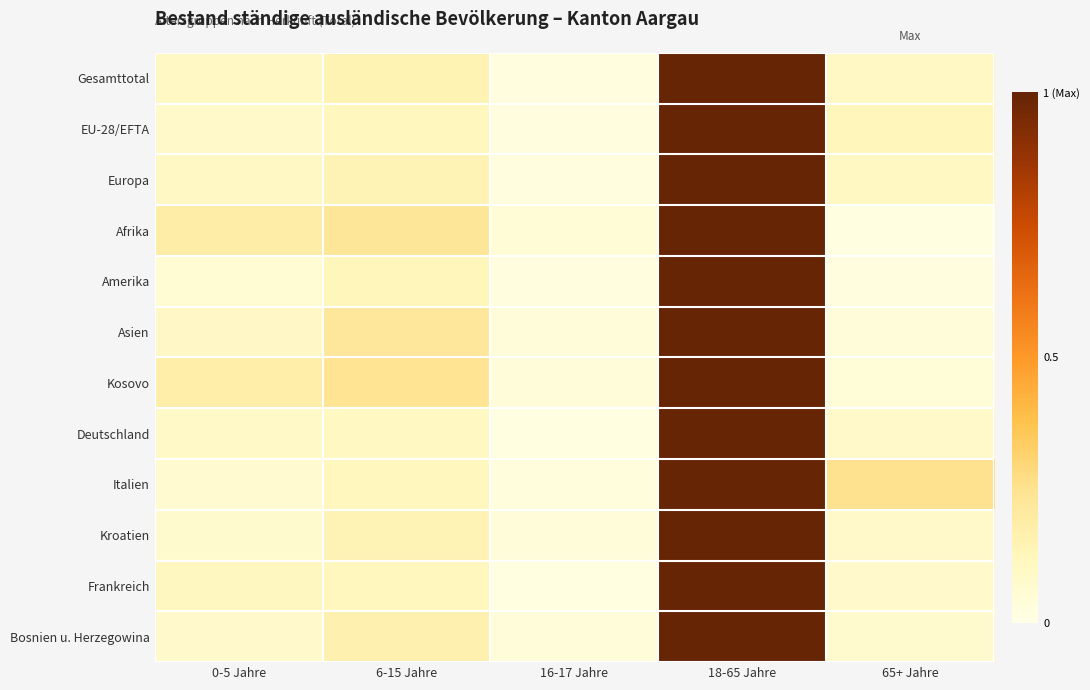

At how many categories does at least one series exceed 0?

5